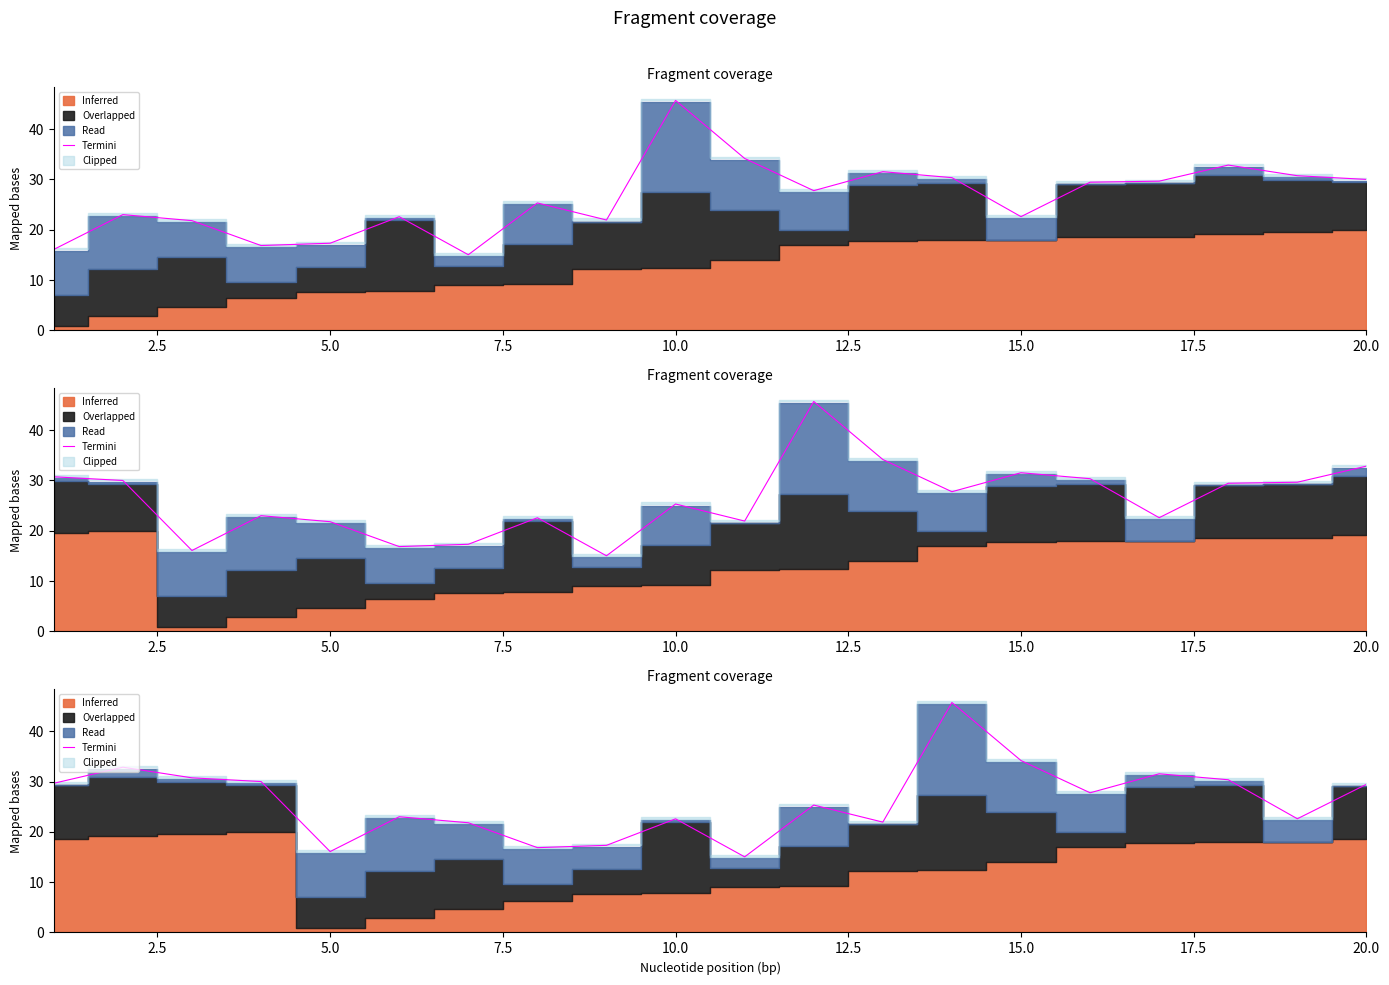

What position from the left is 10.0?

10